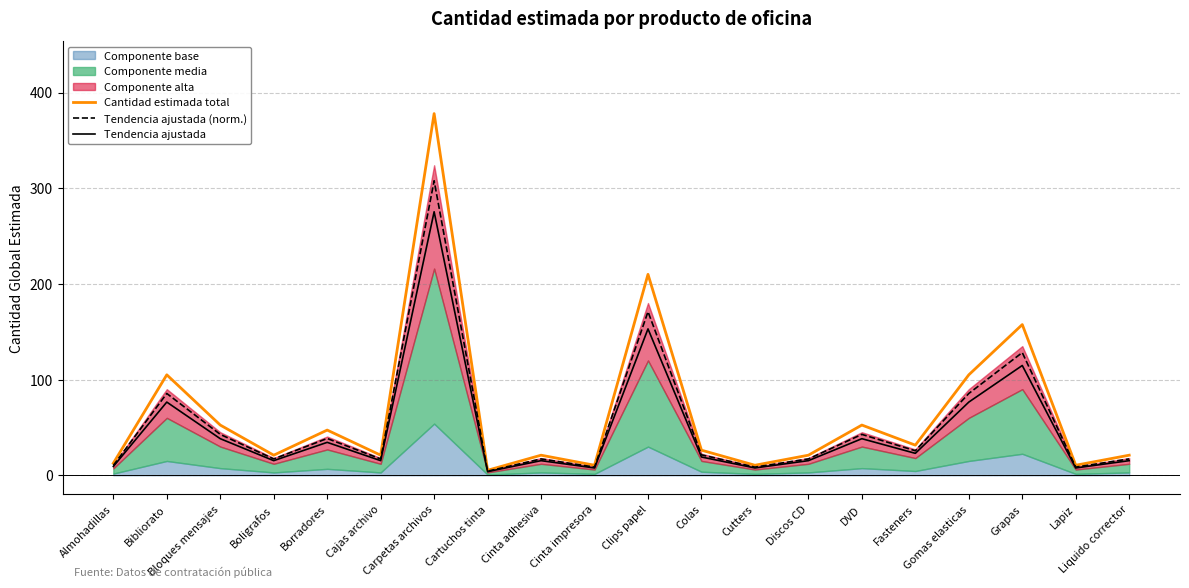

At which category does Tendencia ajustada (norm.) reach its first local valley?

Boligrafos